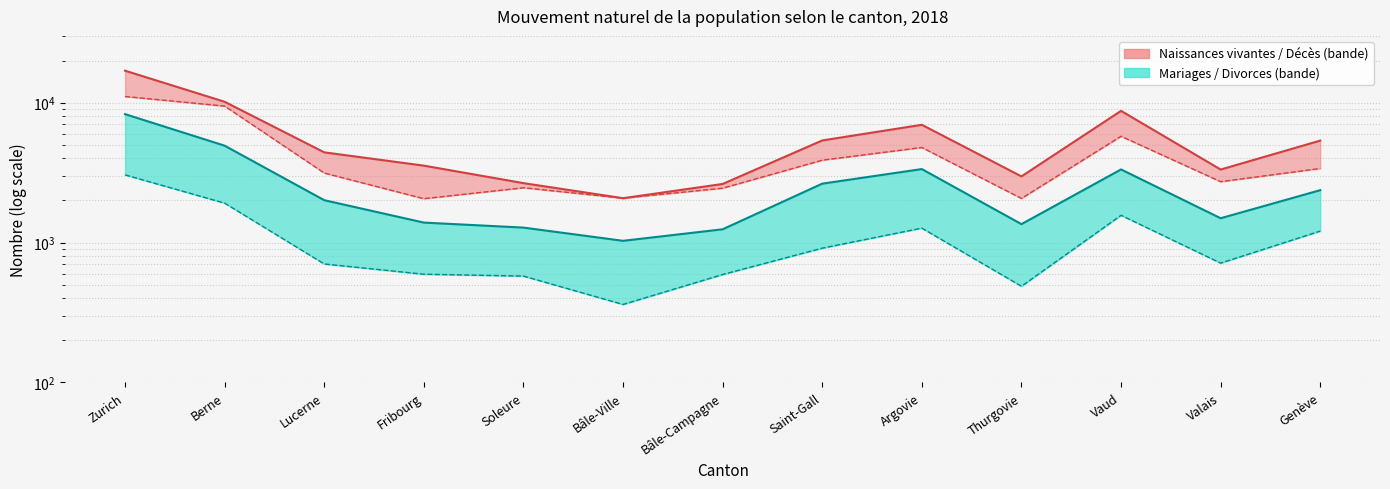

How many lines are shown in the chart?

4